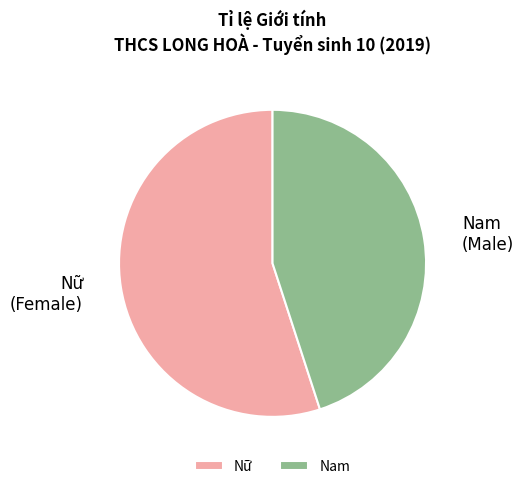

The Nam slice represents 45% of the pie. True or false?

True